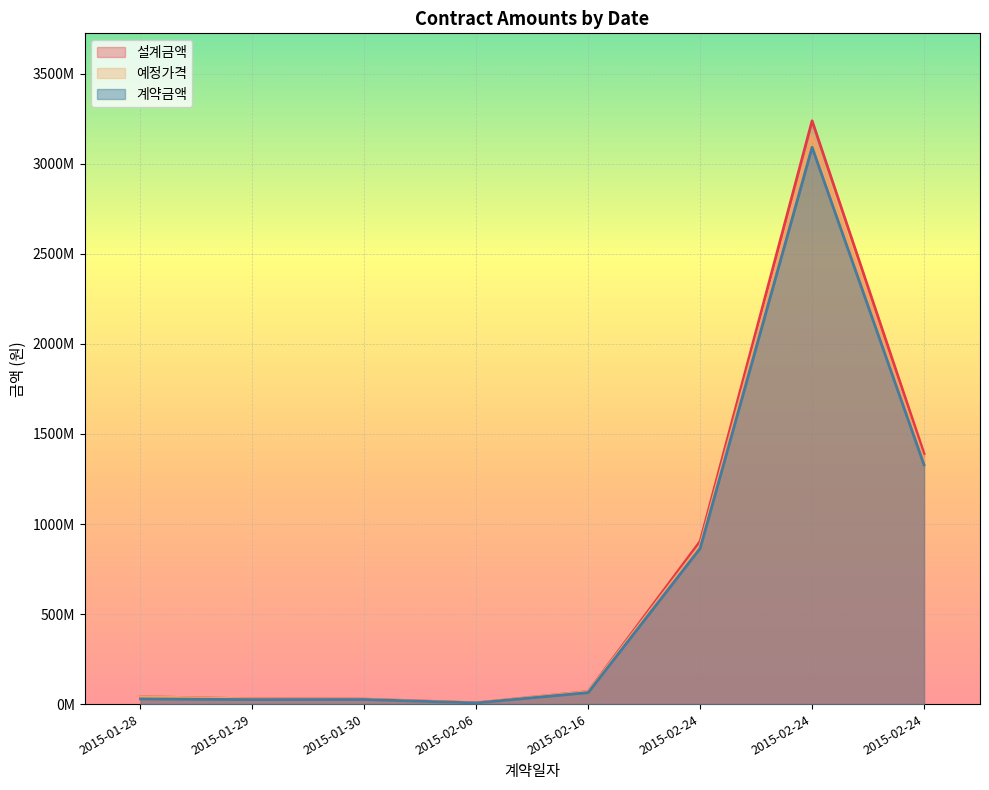

What is the spread (max minus min) of values at 2015-01-28?

12272000